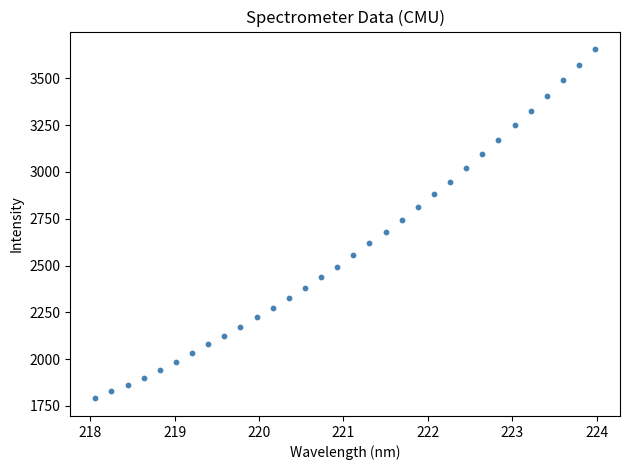

How many data points are displayed?

32